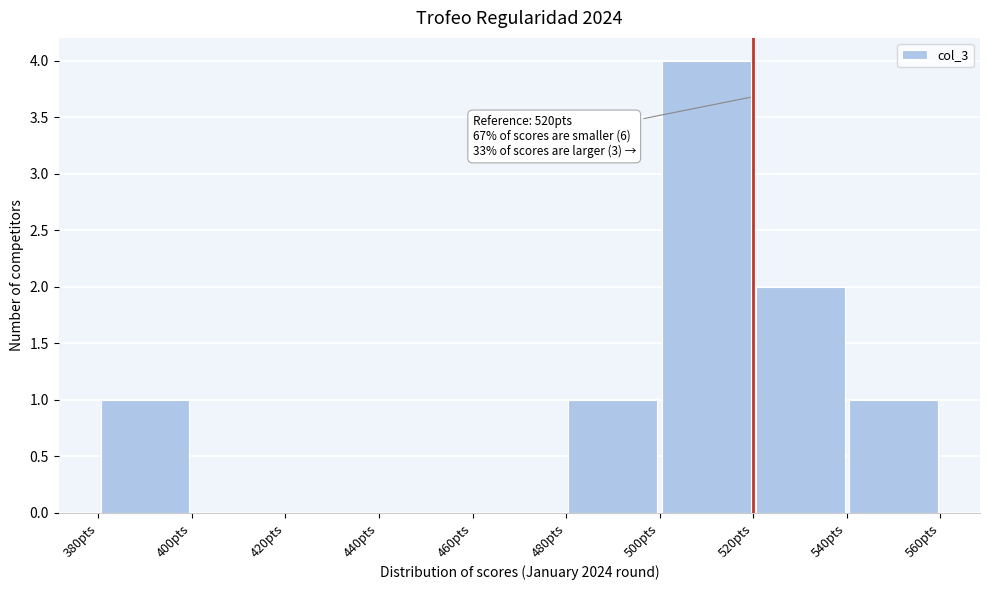

Over which range of the x-axis is the bar tallest?

500 to 520